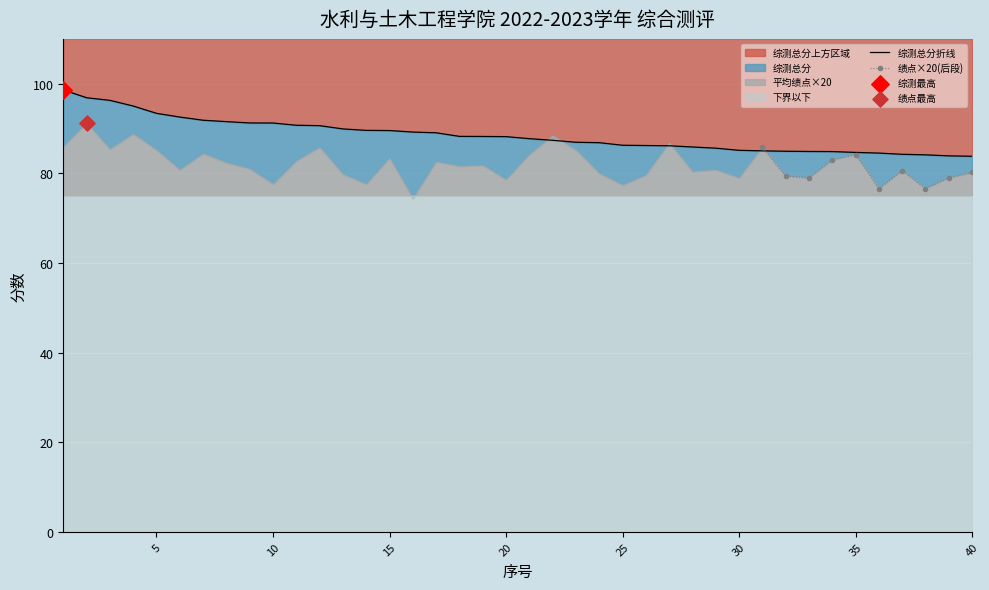

At which category is the sum across all series the highest?

2